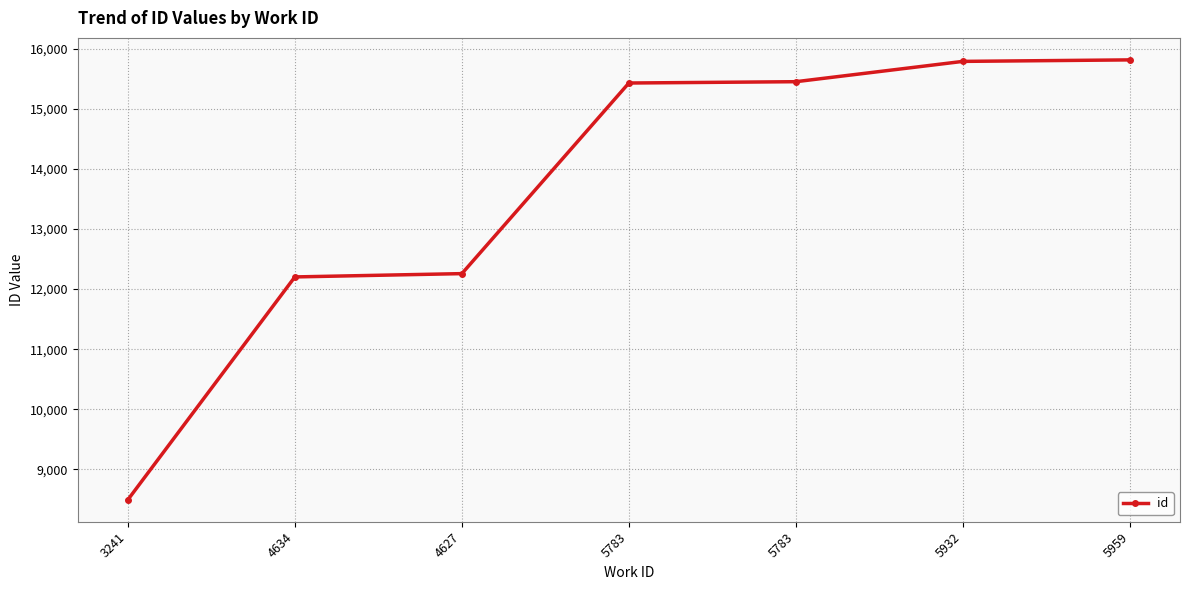

What is the greatest value displayed?

15815